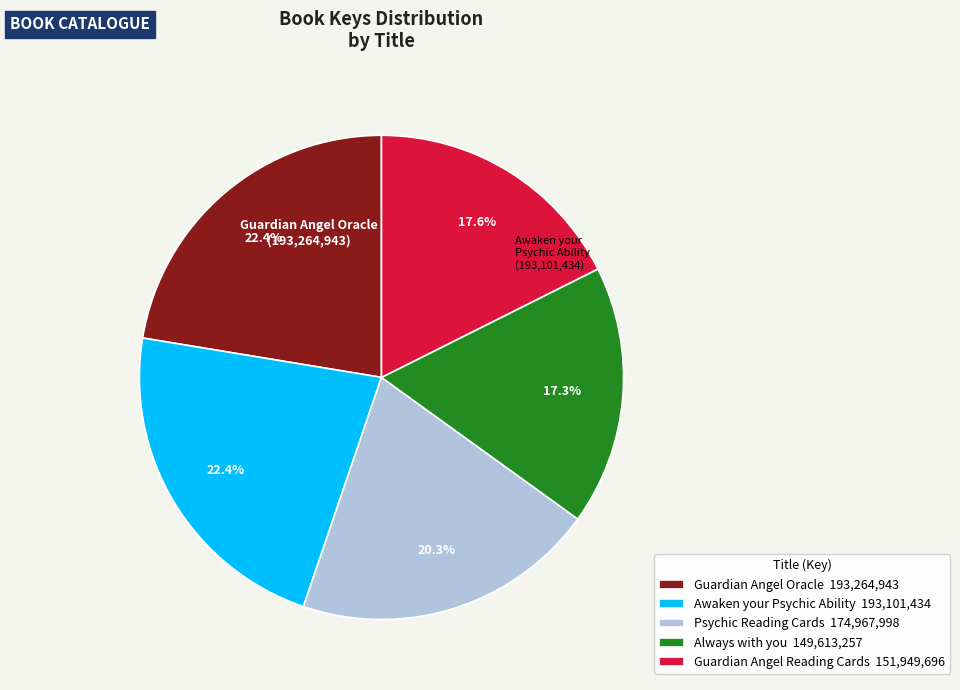

The Psychic Reading Cards slice represents 14% of the pie. True or false?

False